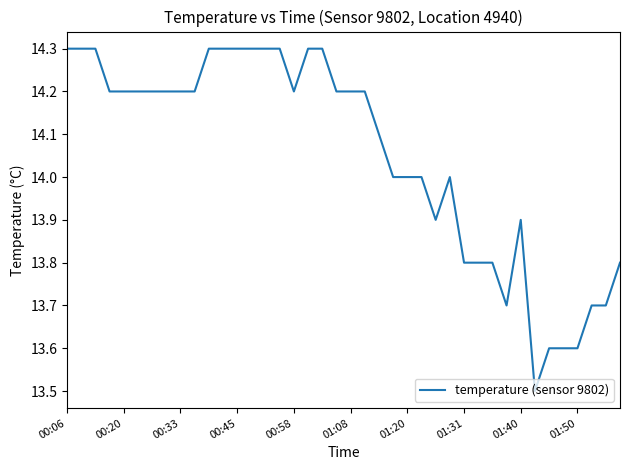

What is the maximum value shown in the chart?

14.3